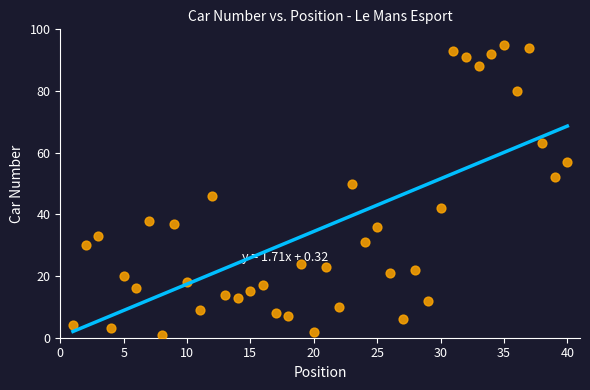

What is the range of Y values (max minus min)?

94